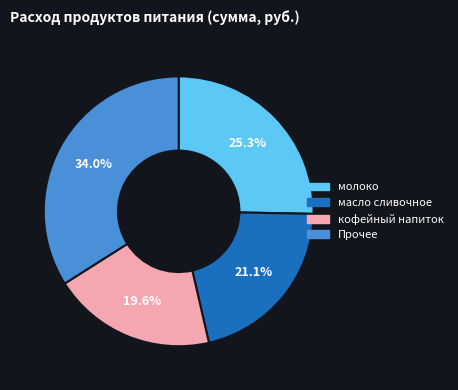

To the nearest percent, what is the difference between the largest and smallest slice percentages?

14%